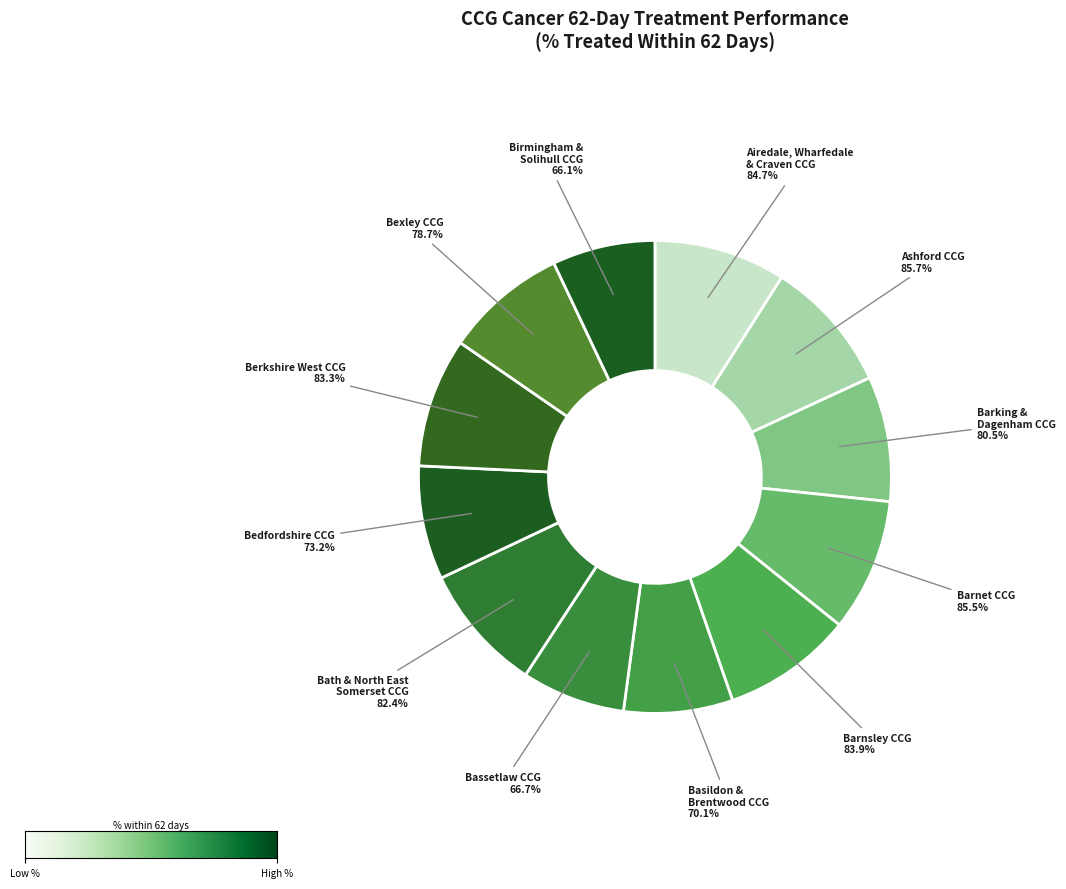

Rank the categories by value from lowest to highest.

NHS Birmingham and Solihull CCG, NHS Bassetlaw CCG, NHS Basildon and Brentwood CCG, NHS Bedfordshire CCG, NHS Bexley CCG, NHS Barking and Dagenham CCG, NHS Bath and North East Somerset CCG, NHS Berkshire West CCG, NHS Barnsley CCG, NHS Airedale, Wharfedale and Craven CCG, NHS Barnet CCG, NHS Ashford CCG